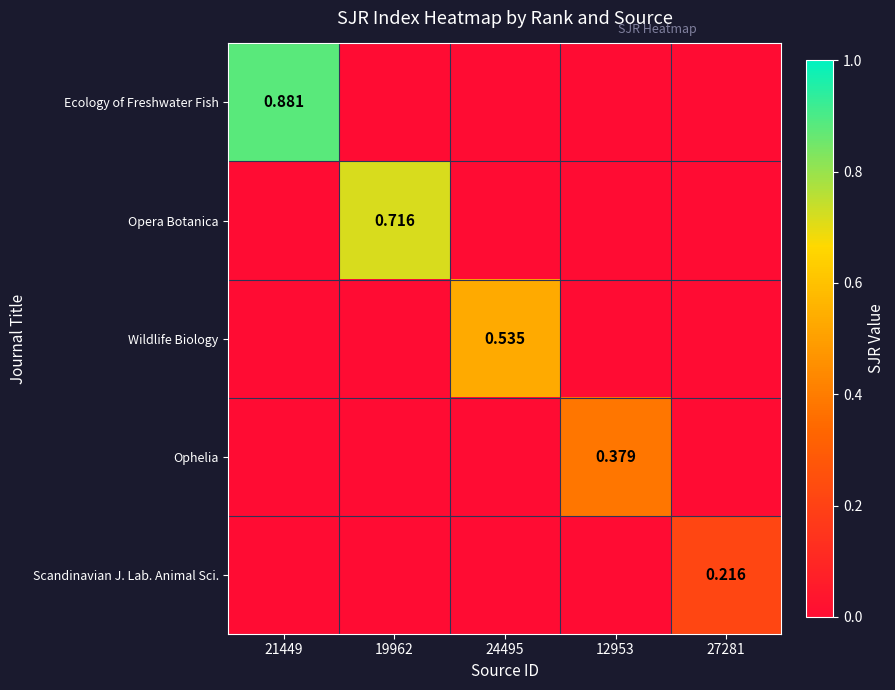

At which label is Opera Botanica closest to 0?

21449